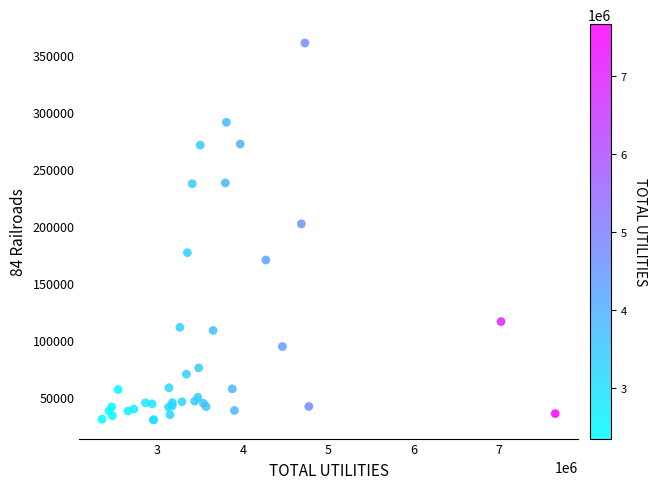

What Y value in the scatter plot is closest to 195214?

201822